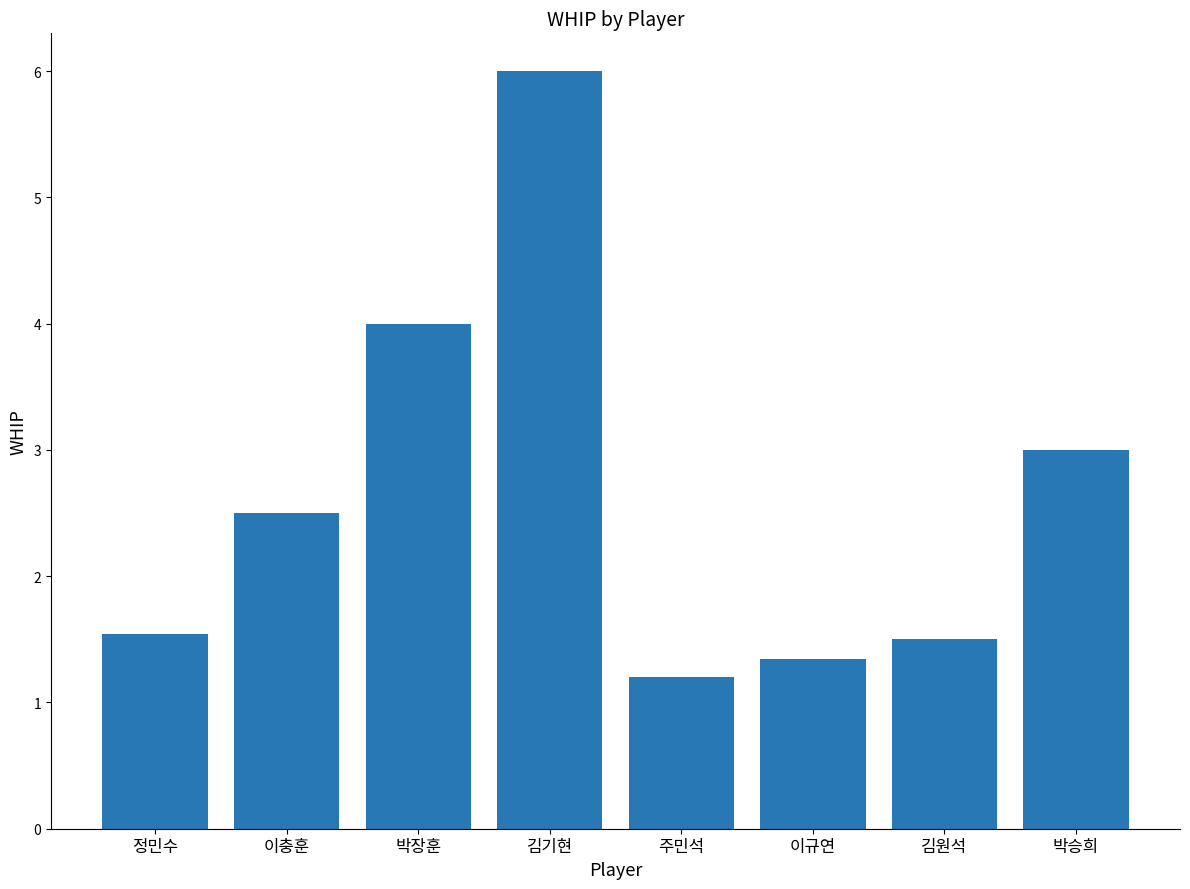

What is the average value?

2.6